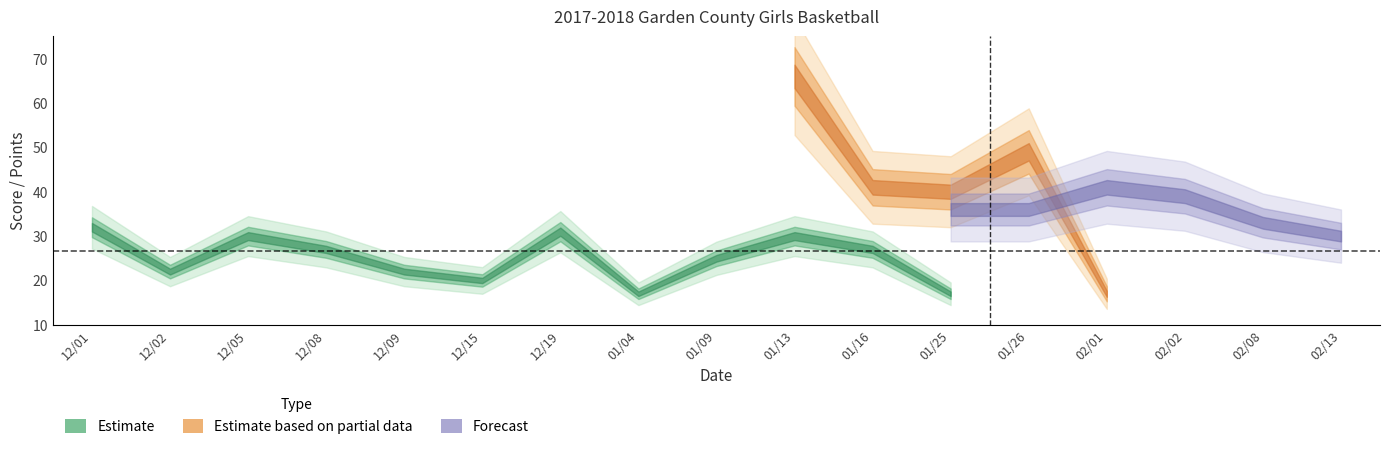

How many lines are shown in the chart?

3